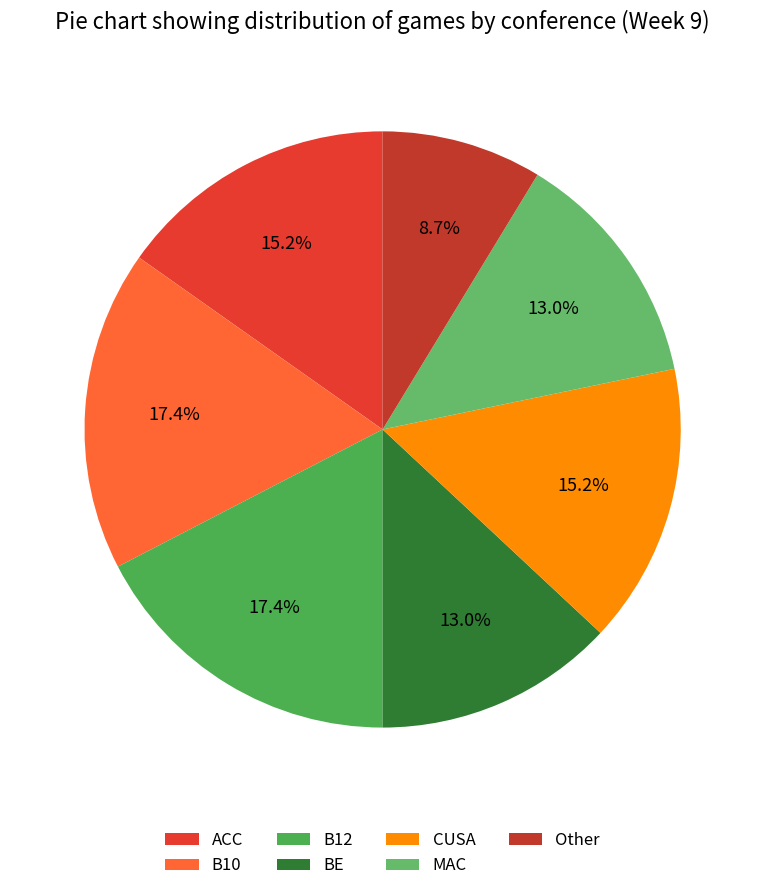

Does Other account for over 50% of the chart?

No